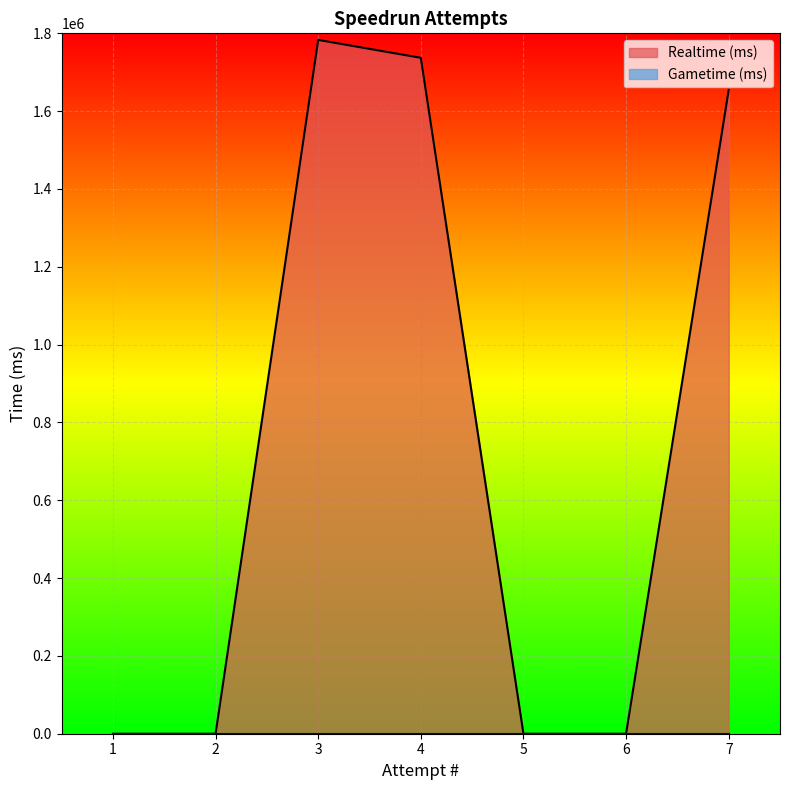

Which label corresponds to the smallest value in the chart?

6